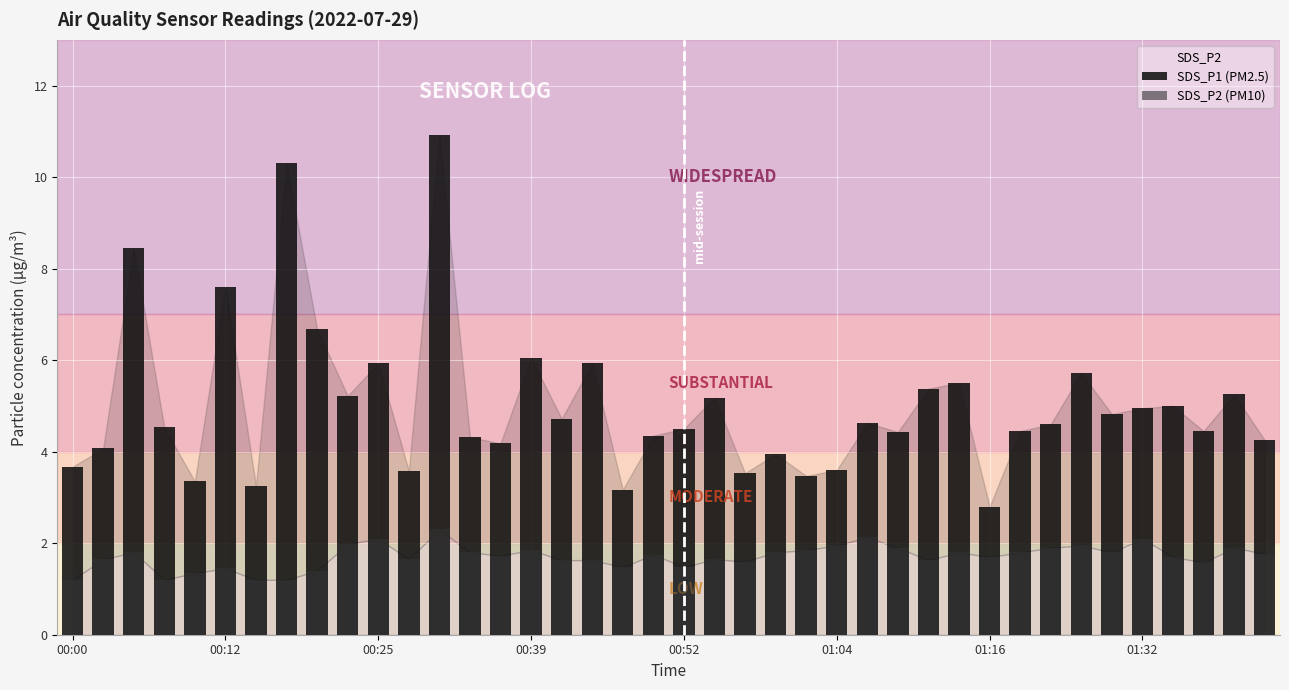

Rank the series by their average value, from highest to lowest.

SDS_P1 (PM2.5), SDS_P2 (PM10)